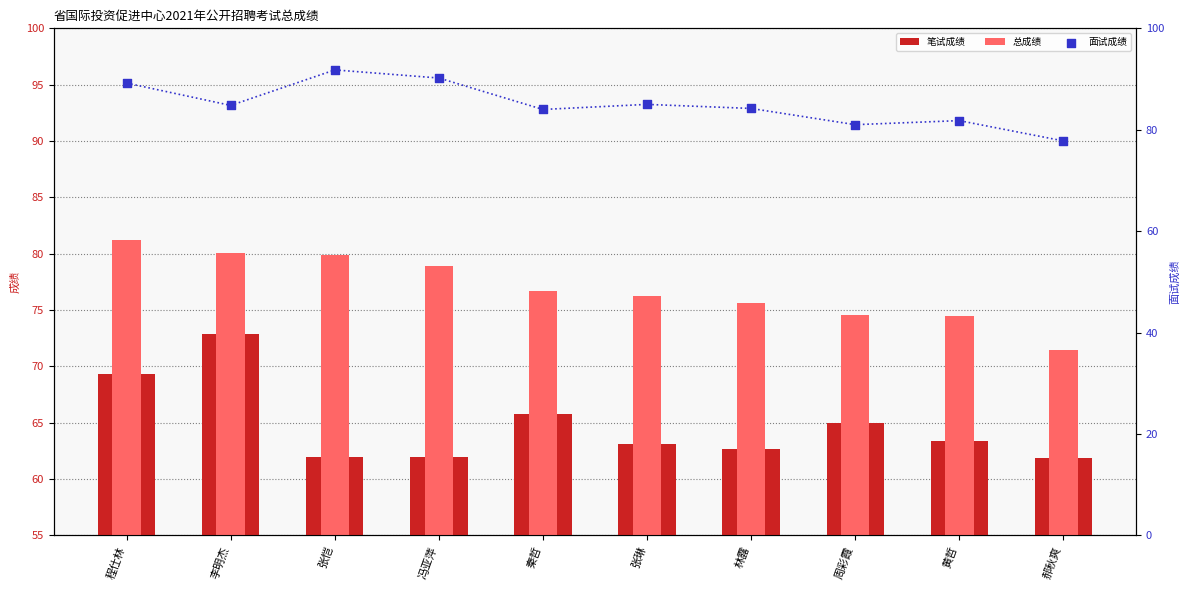

Which series reaches the maximum Y coordinate?

面试成绩